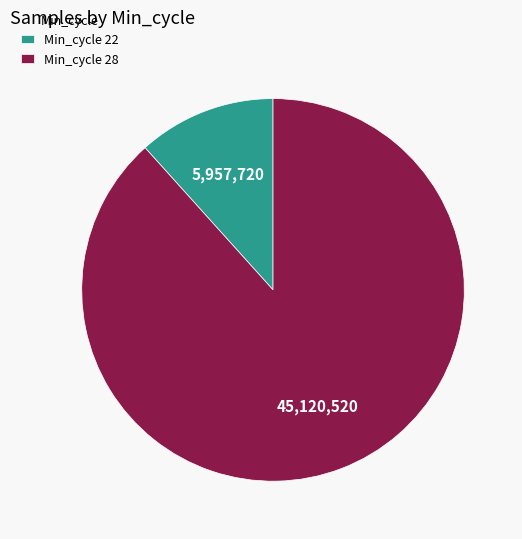

Rank the categories by value from lowest to highest.

Min_cycle 22, Min_cycle 28